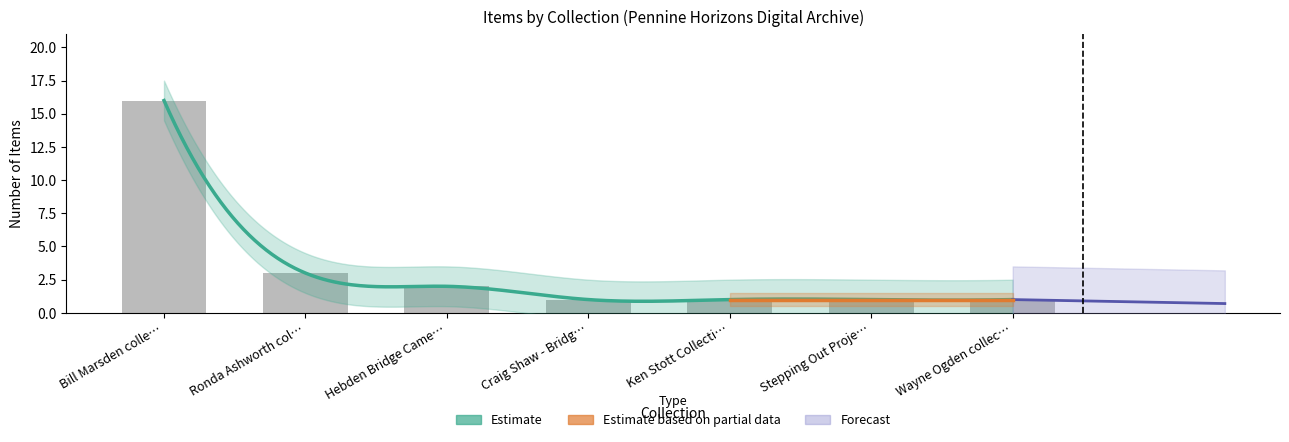

What is the spread (max minus min) of values at Wayne Ogden collection?

1